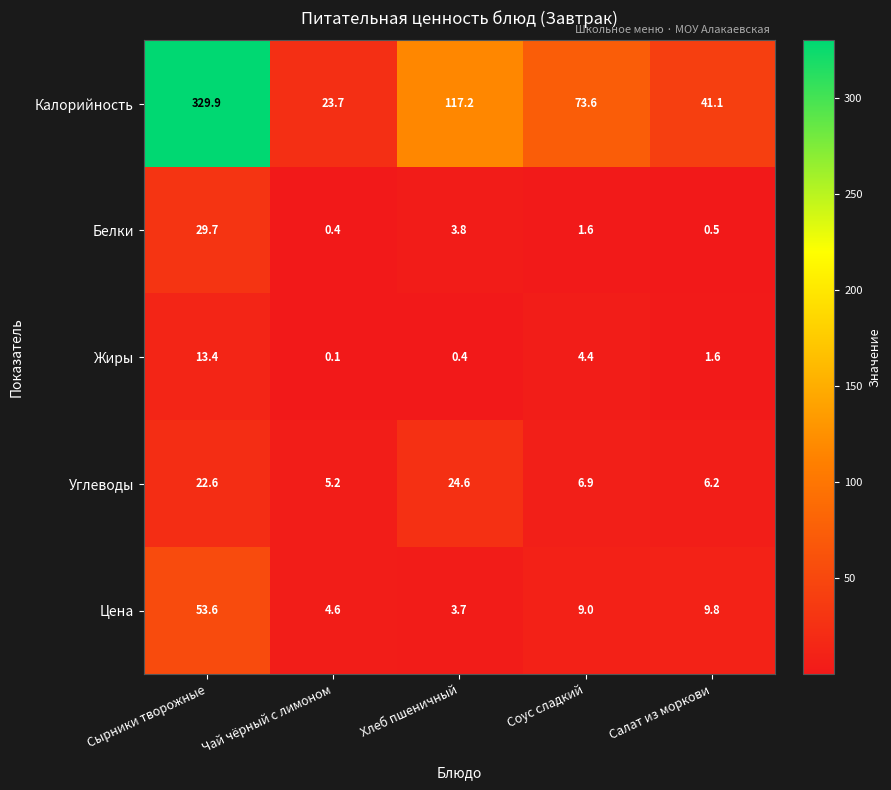

List the series in order of their peak value, highest first.

Калорийность, Цена, Белки, Углеводы, Жиры